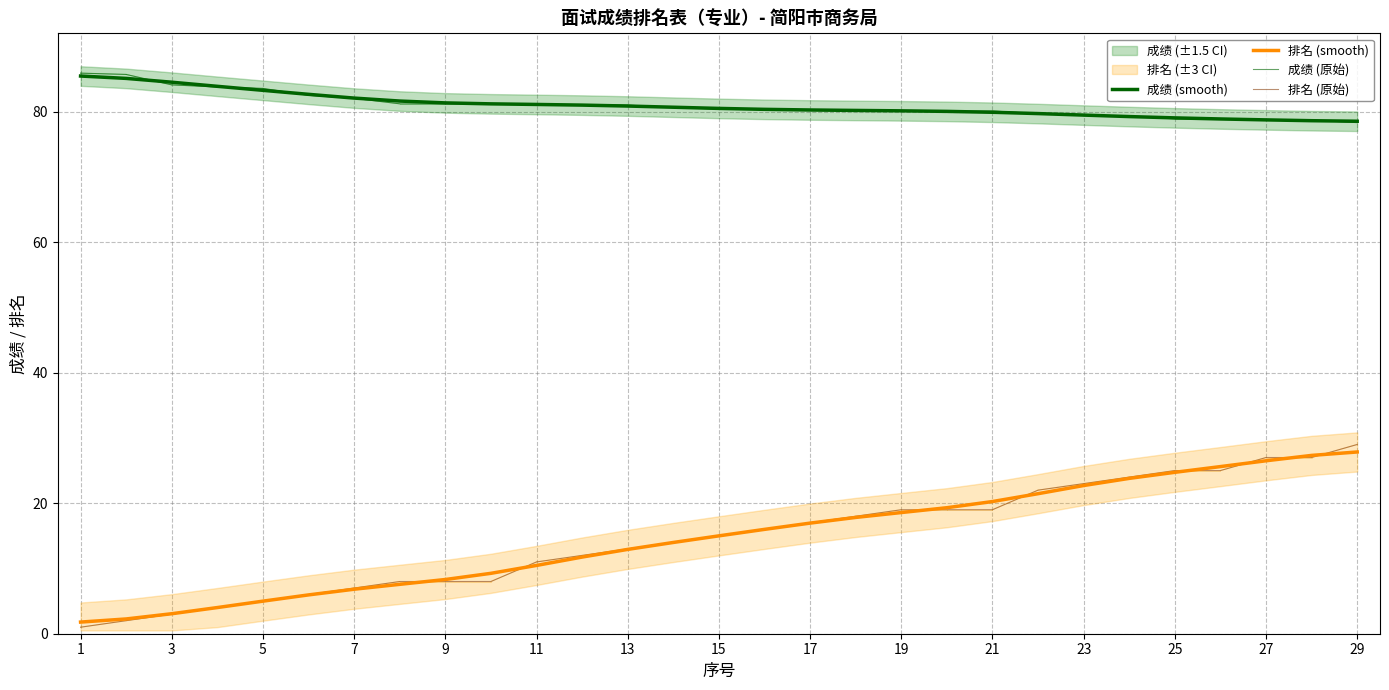

Which series has the largest total across all categories?

成绩 (smooth)